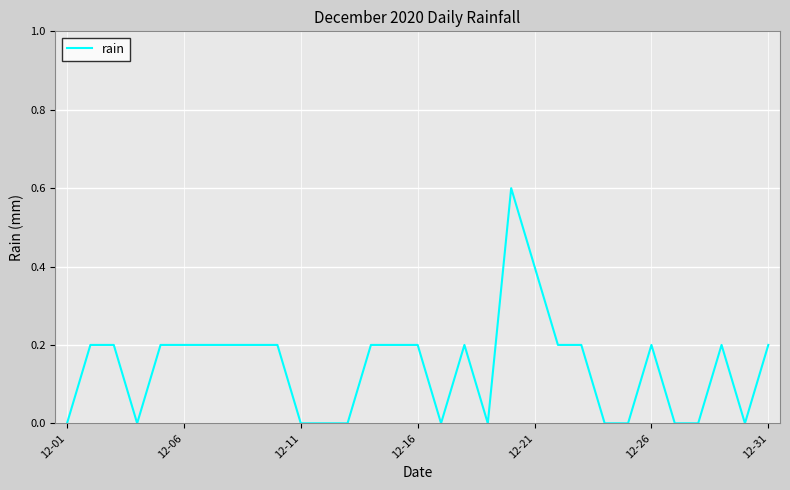

What is the difference between the maximum and minimum values?

0.6